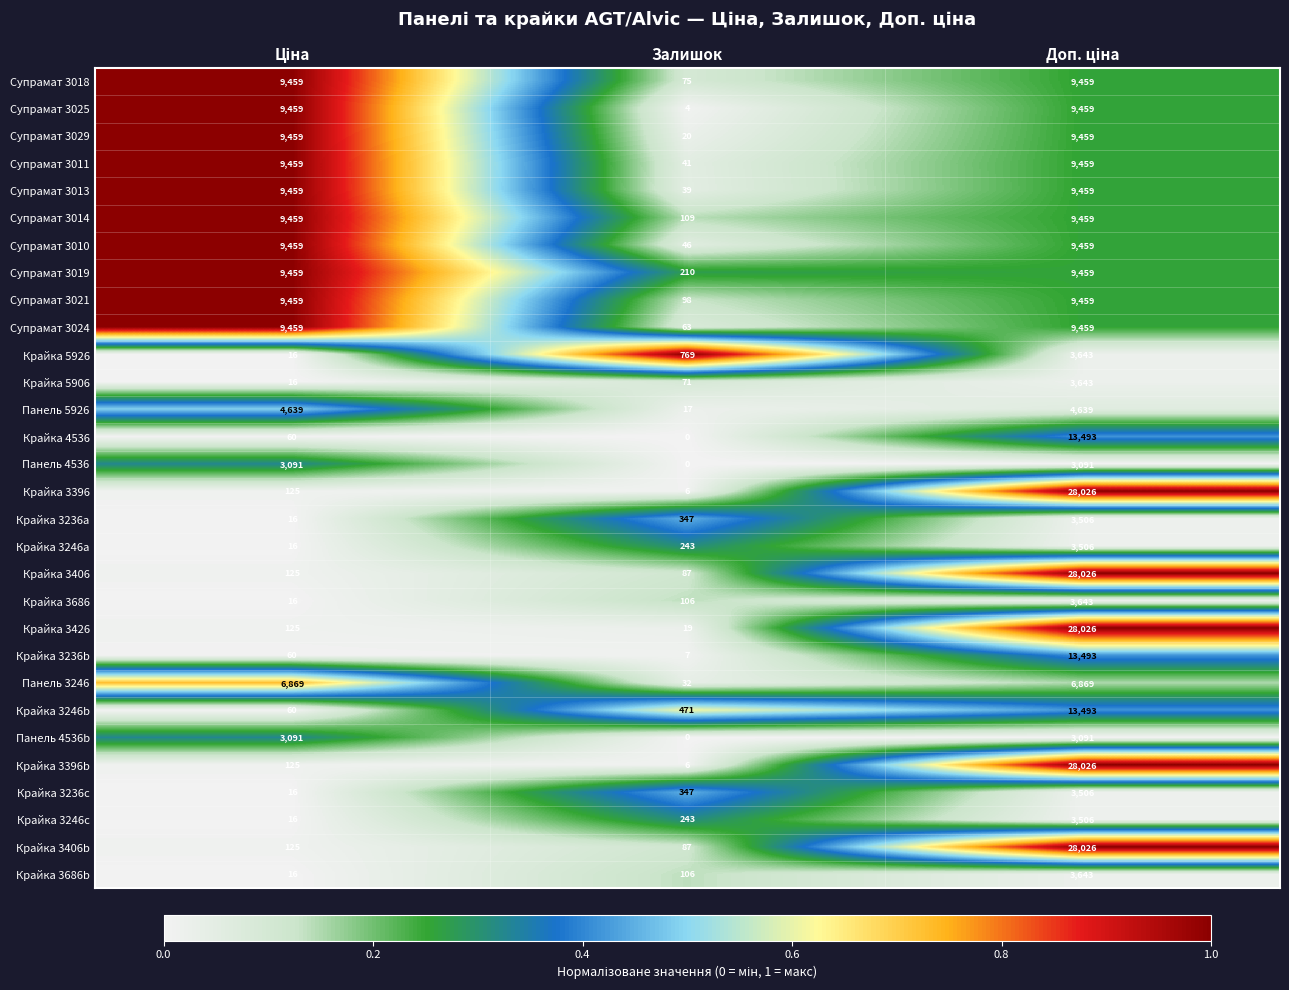

Is it true that Супрамат 3014 equals 109 at Залишок?

True